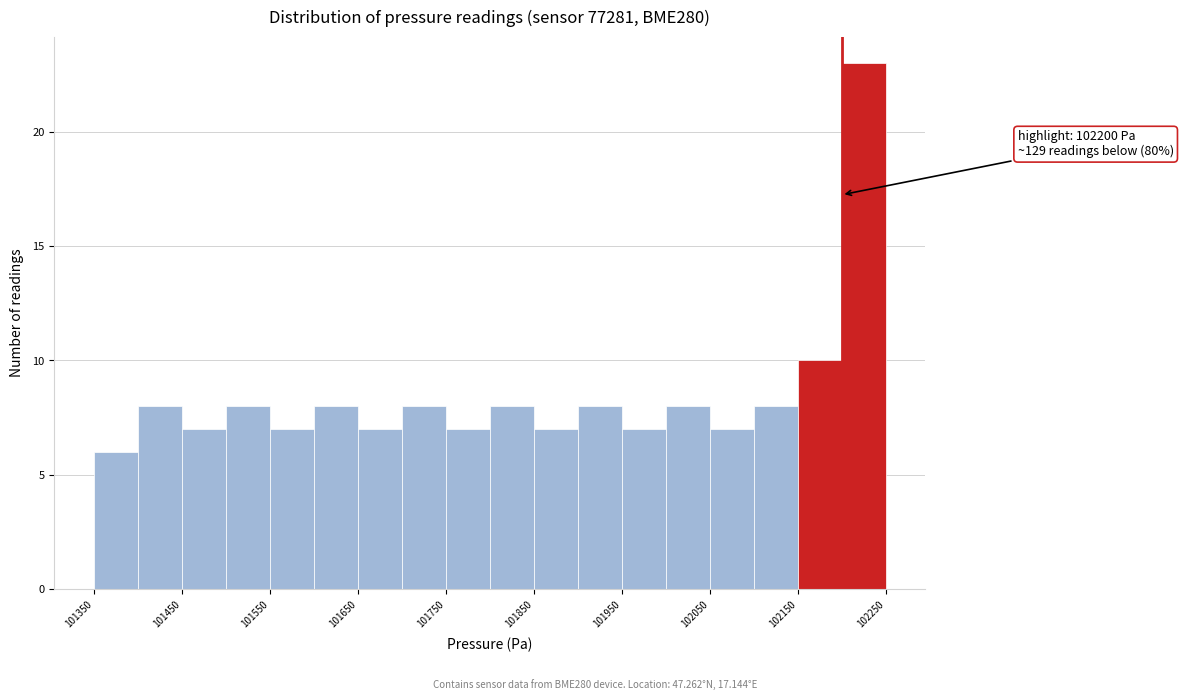

Which range on the x-axis has the tallest bar?

102200 to 102250